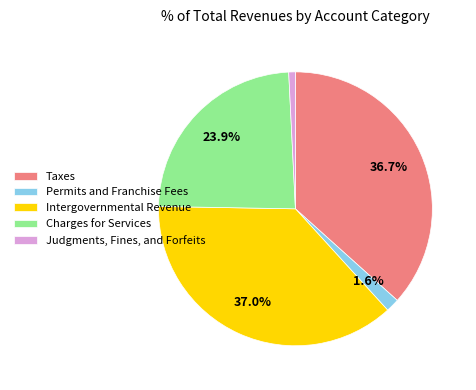

Which has a higher value, Taxes or Permits and Franchise Fees?

Taxes